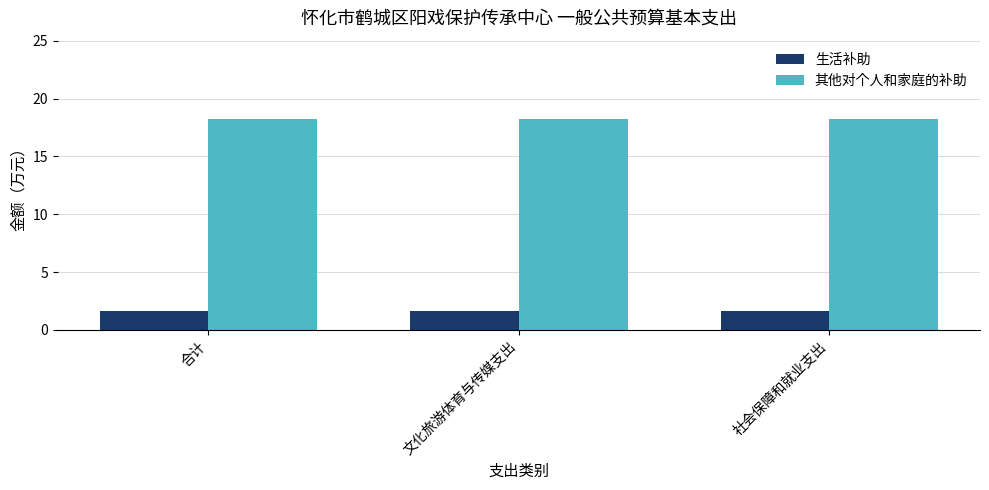

What is the approximate value of 生活补助 at 社会保障和就业支出?

1.7